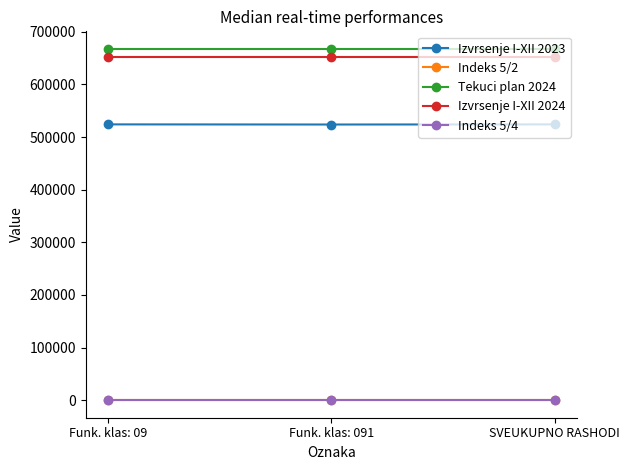

What is the label of the 1st point from the right?

SVEUKUPNO RASHODI